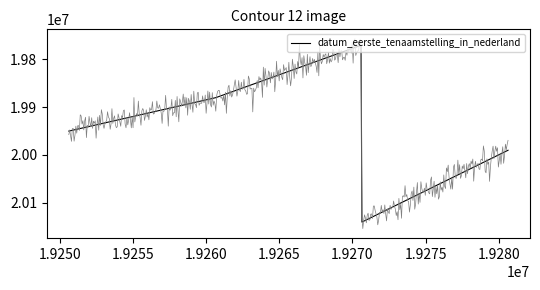

What is the difference between the values at 19270630 and 19270630?

400287